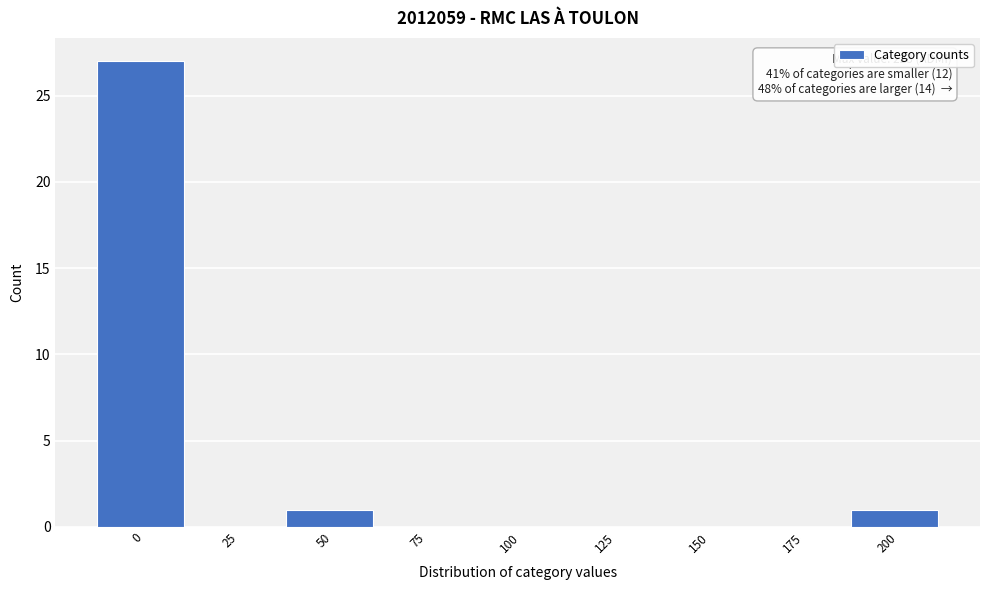

Reading left to right, extract all data points from this chart.

0=27	25=0	50=1	75=0	100=0	125=0	150=0	175=0	200=1